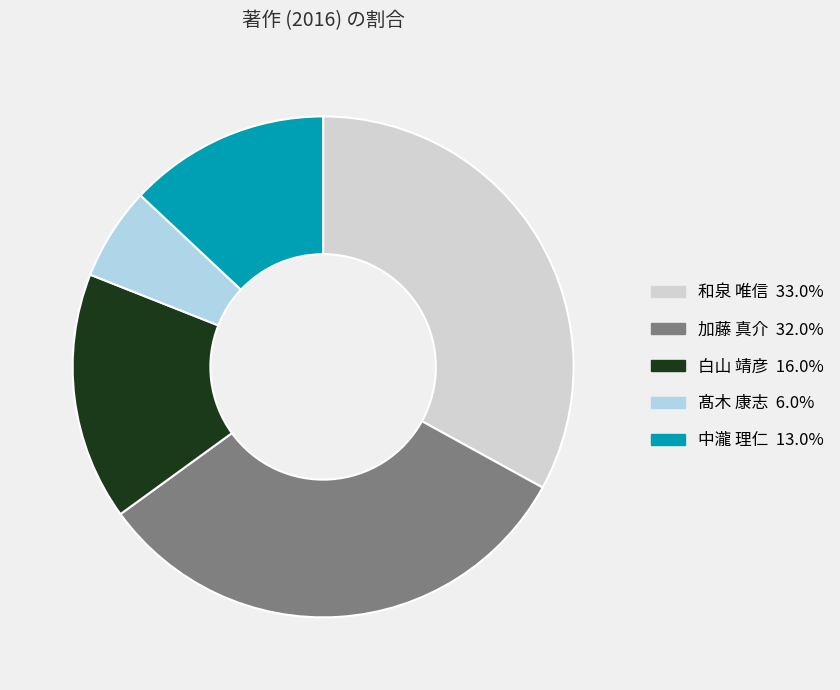

Rank the categories by value from lowest to highest.

髙木 康志, 中瀧 理仁, 白山 靖彦, 加藤 真介, 和泉 唯信